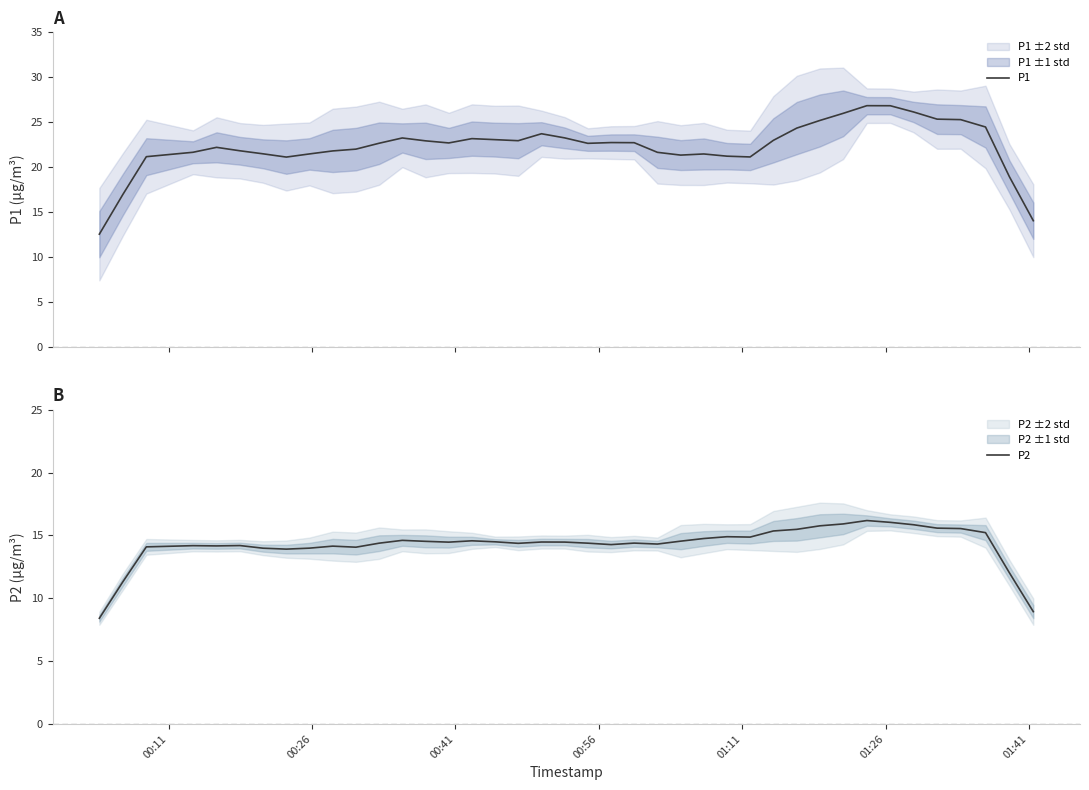

How many values in the P2 series are below 14?

7